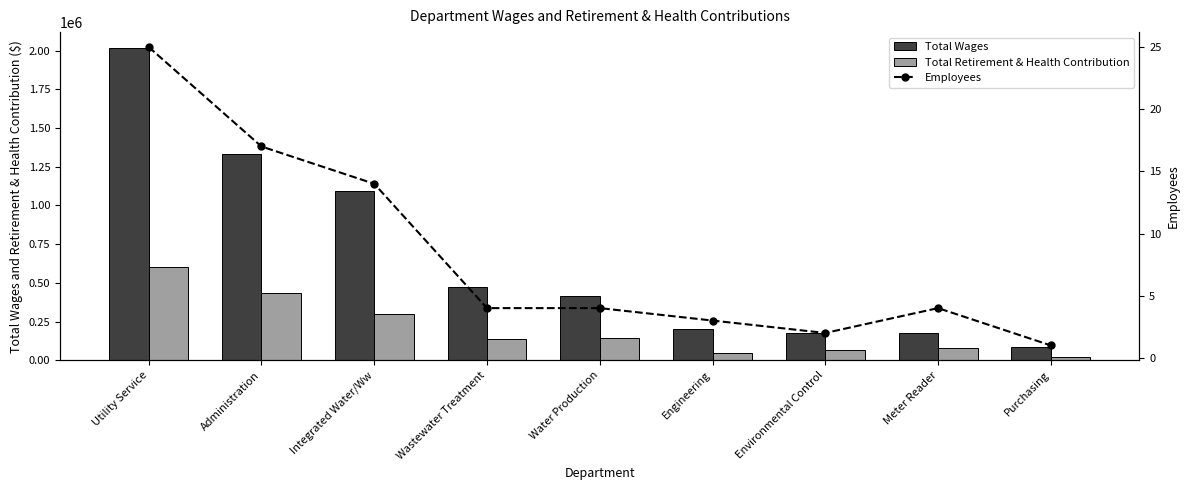

What is the sum of the Total Retirement & Health Contribution values at Meter Reader and Integrated Water/Ww?

381738